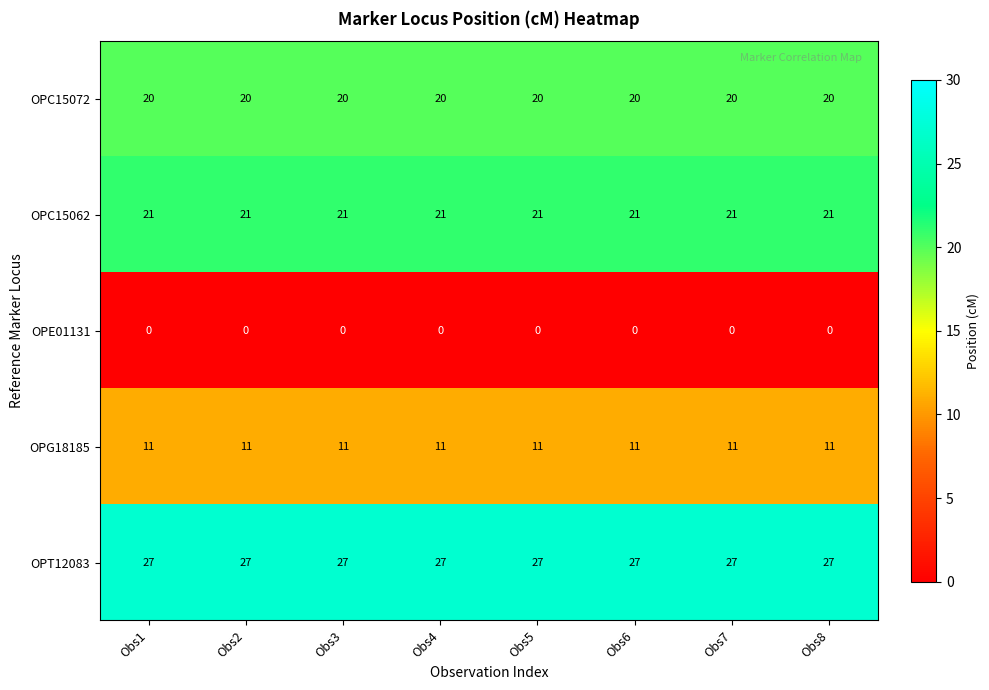

List the series in order of their peak value, highest first.

OPT12083, OPC15062, OPC15072, OPG18185, OPE01131